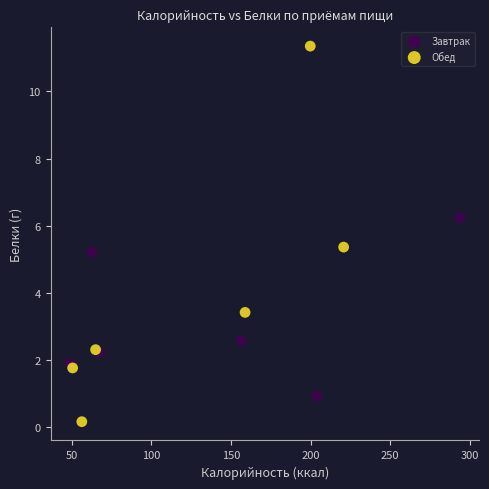

Which series reaches the minimum Y coordinate?

Обед